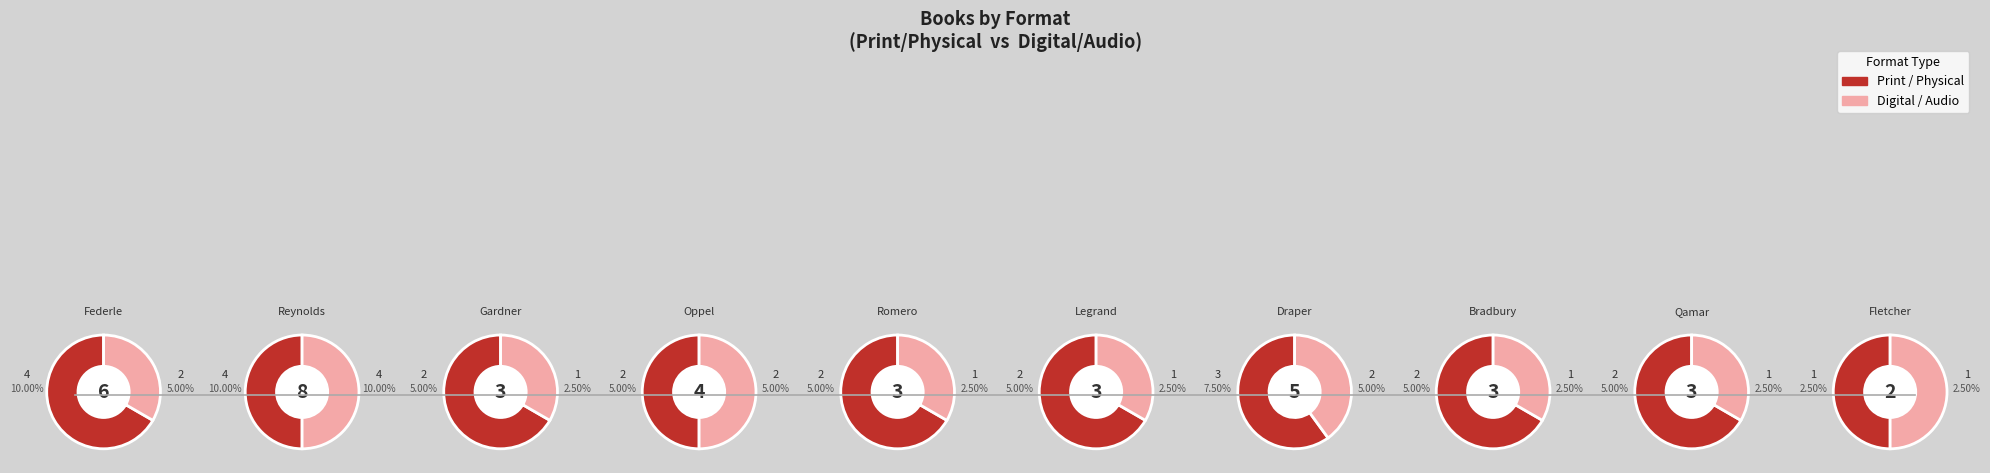

Combined, do Claire Legrand and Whitney Gardner account for over 50%?

No